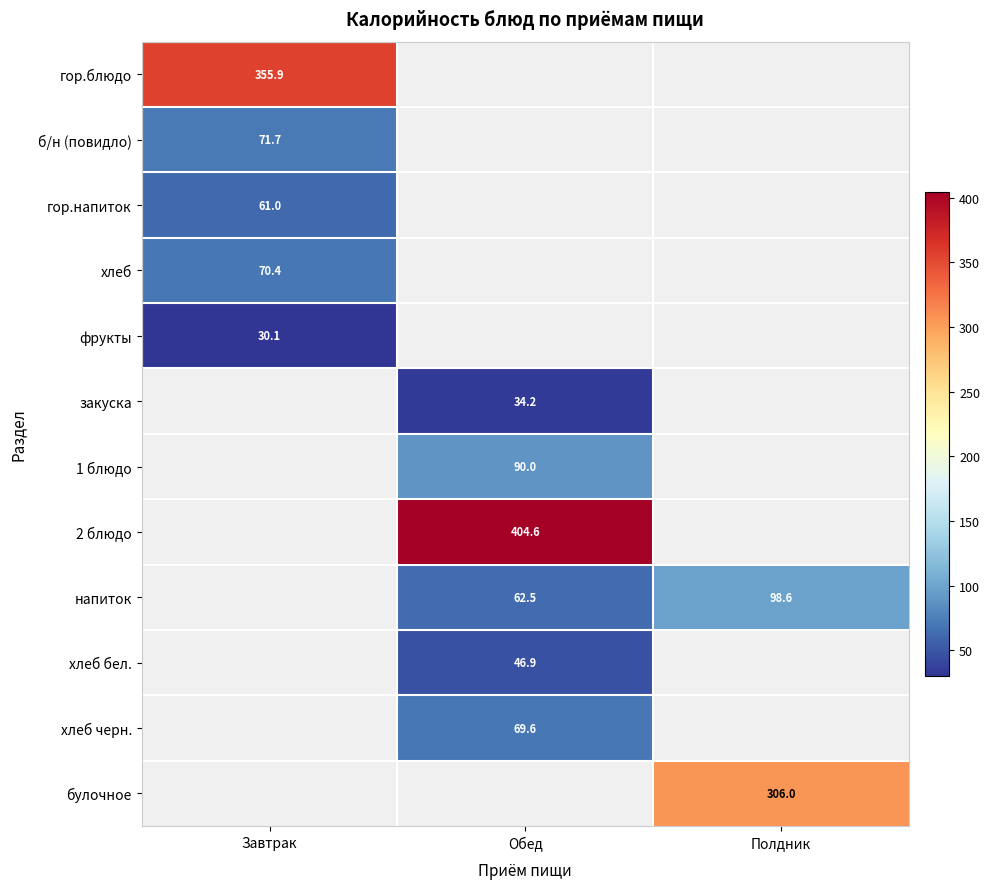

The value of б/н (повидло) at Завтрак is 71.7. True or false?

True